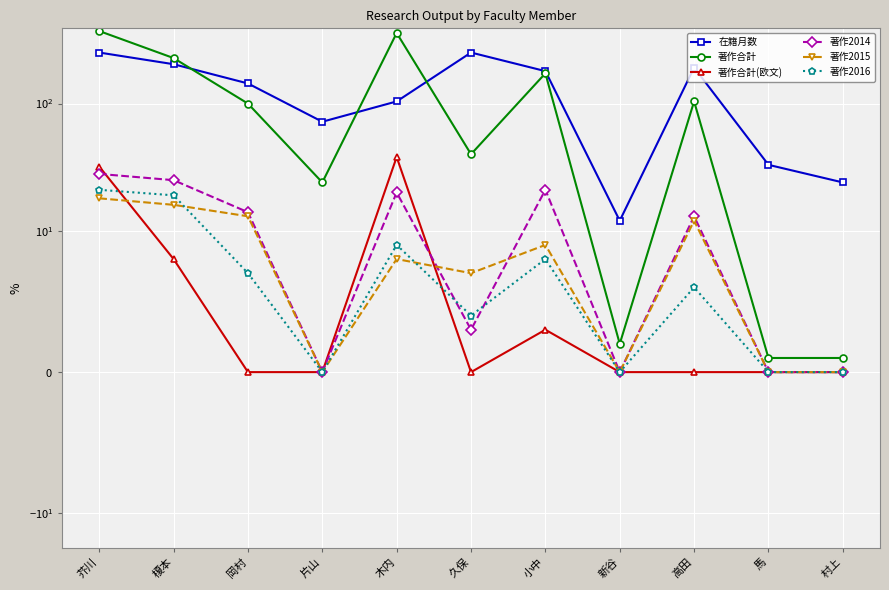

At which label does 著作2016 reach its peak?

芥川